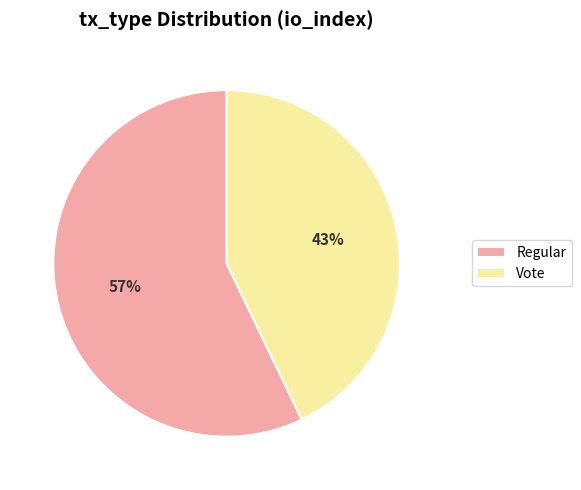

Rank the categories by value from lowest to highest.

Vote, Regular